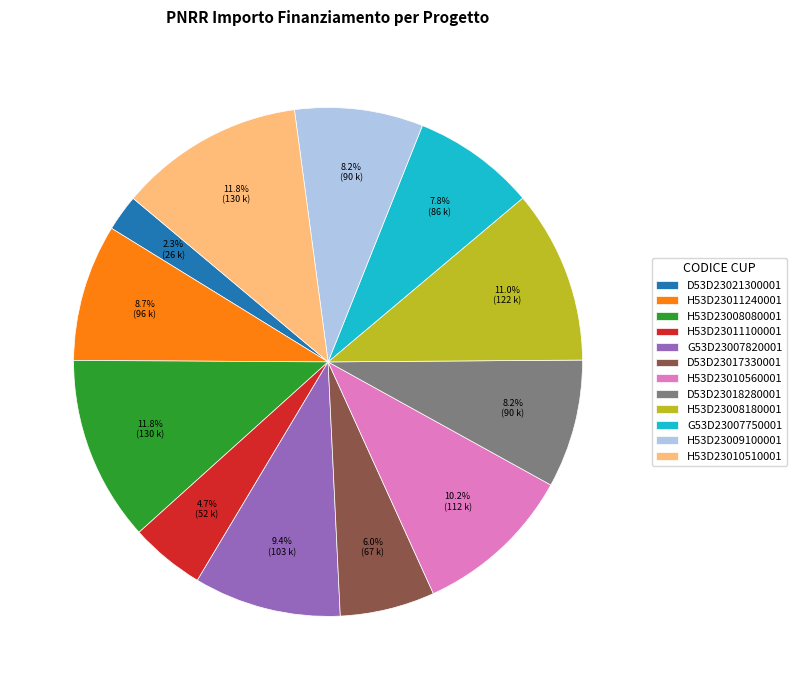

Is there a majority slice in this chart?

No